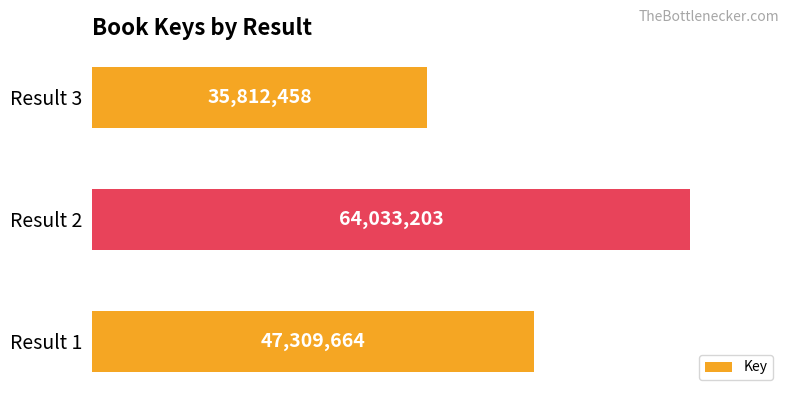

What is the sum of all values?

147155325